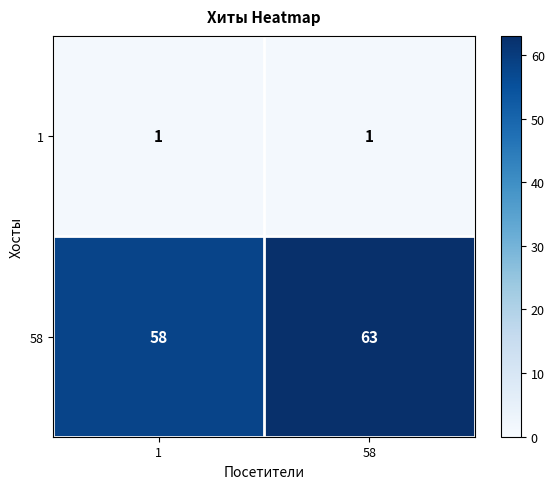

Reading left to right, extract all data points from this chart.

1: 1=1	58=1
58: 1=58	58=63